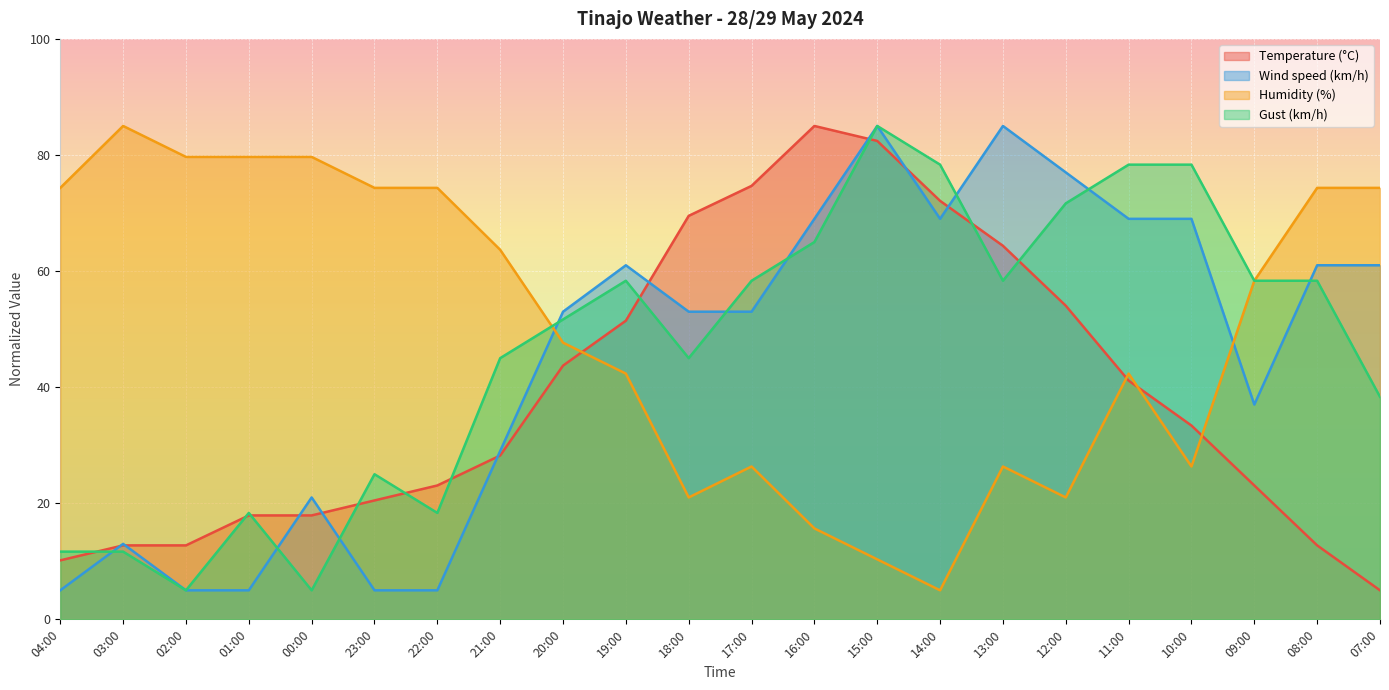

The Wind speed (km/h) series shows 36.7 at 15:00. True or false?

False